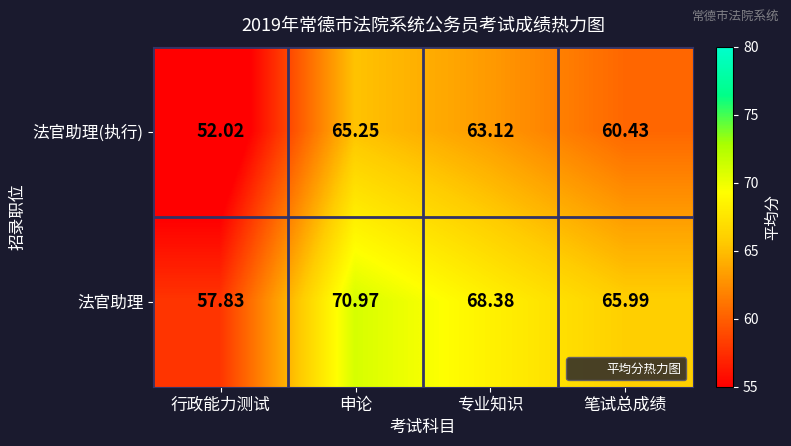

Between 行政能力测试 and 笔试总成绩, which series saw the biggest shift?

法官助理(执行)